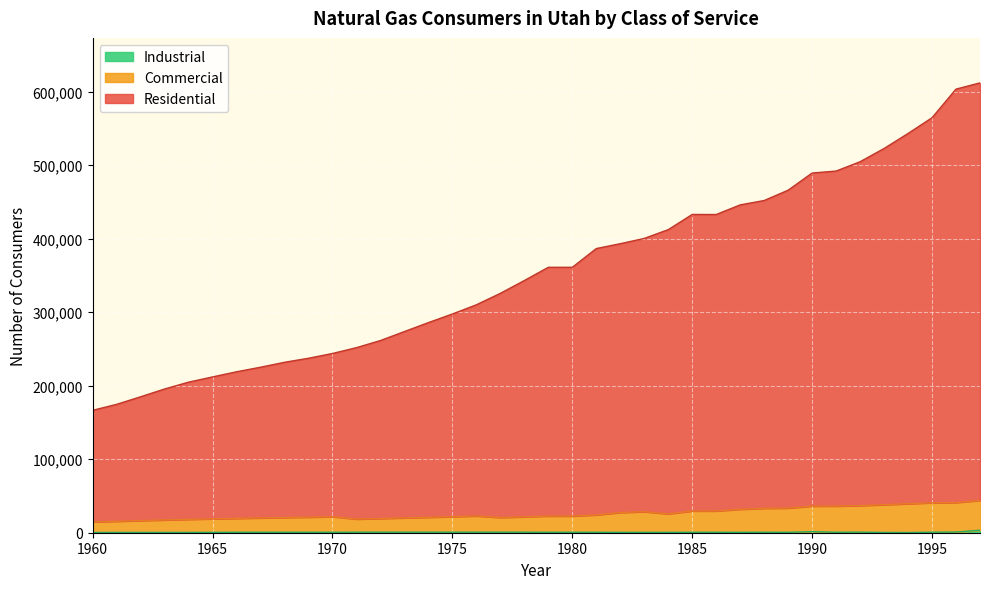

How many data points in Residential are less than 361000?

19